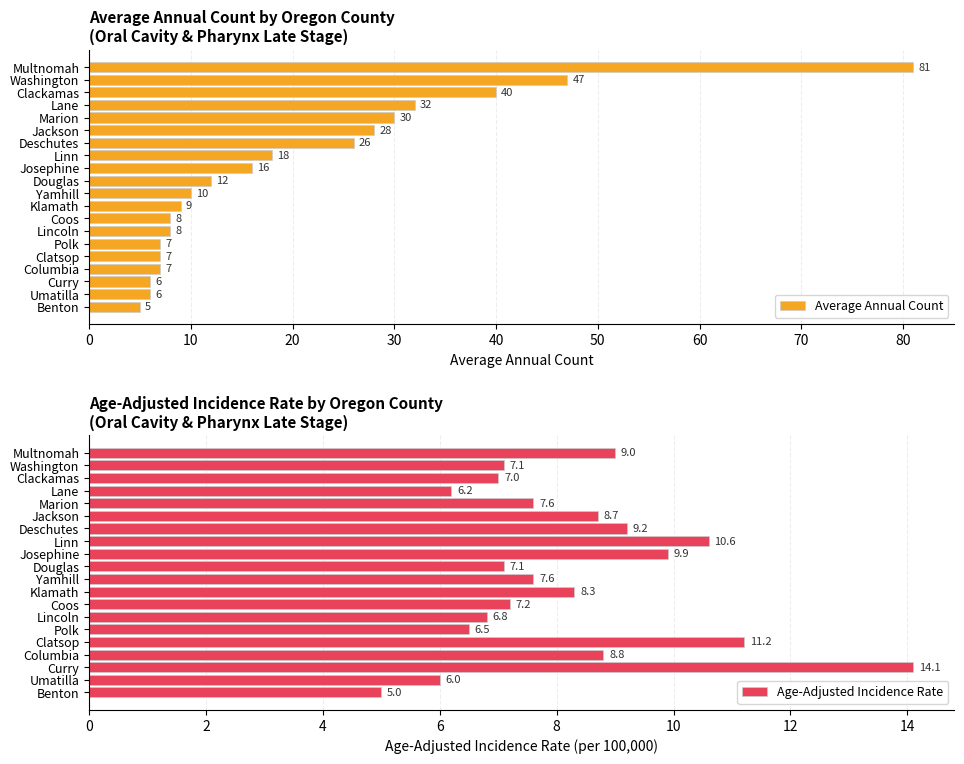

Are the bars grouped side by side (vs. stacked)?

Yes